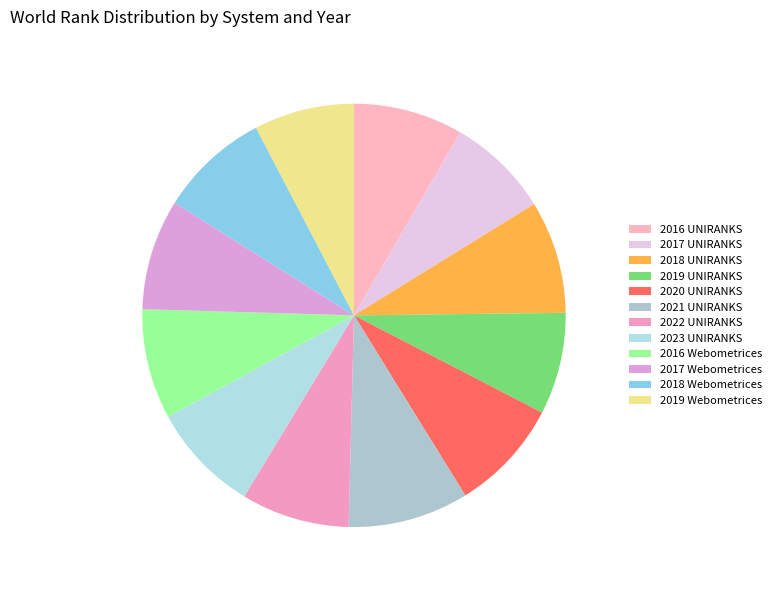

To the nearest percent, what percentage of the pie is 2022 UNIRANKS?

8%